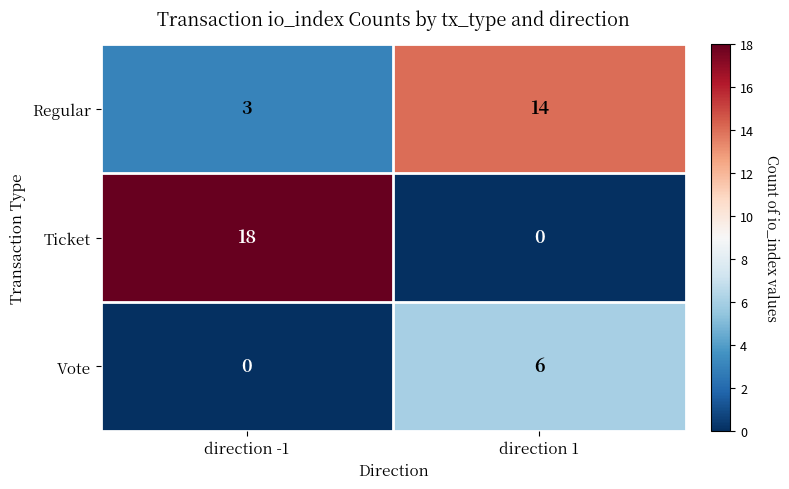

What is the difference between the Ticket values at direction -1 and direction 1?

18